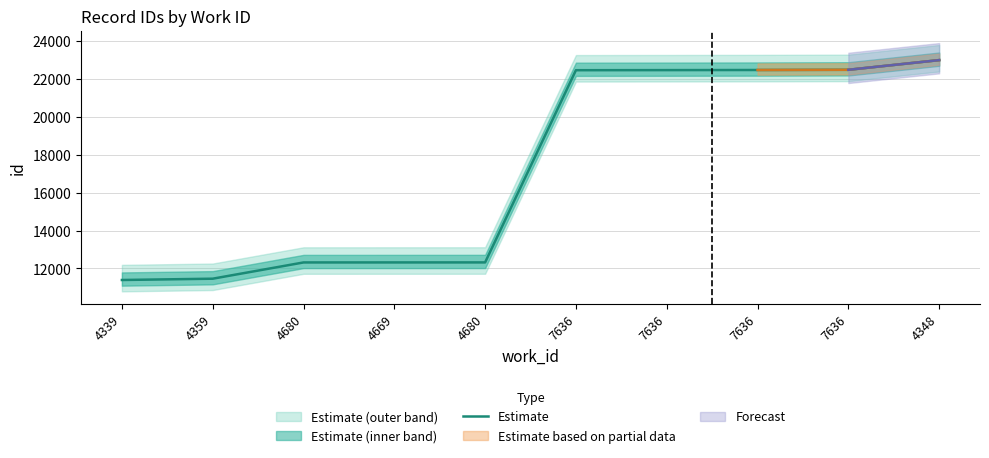

True or false: the data shows 4997 at 7636.

False